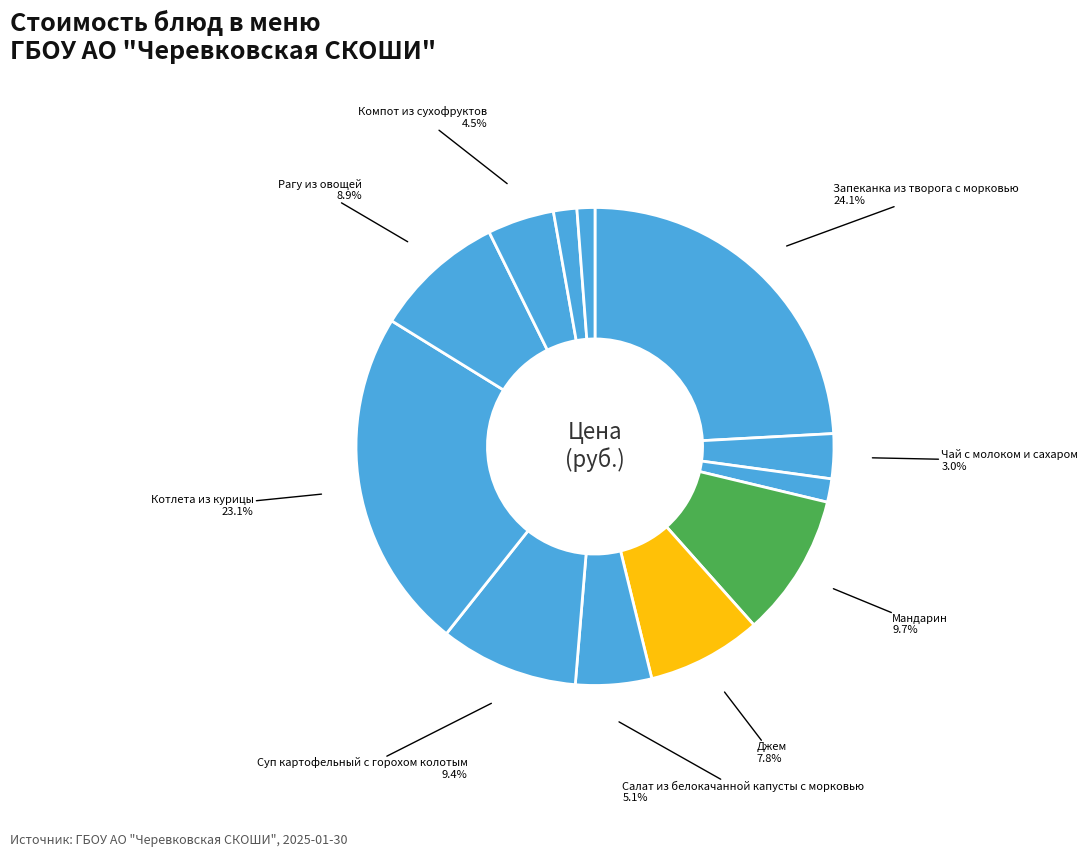

How many slices are in this pie chart?

12